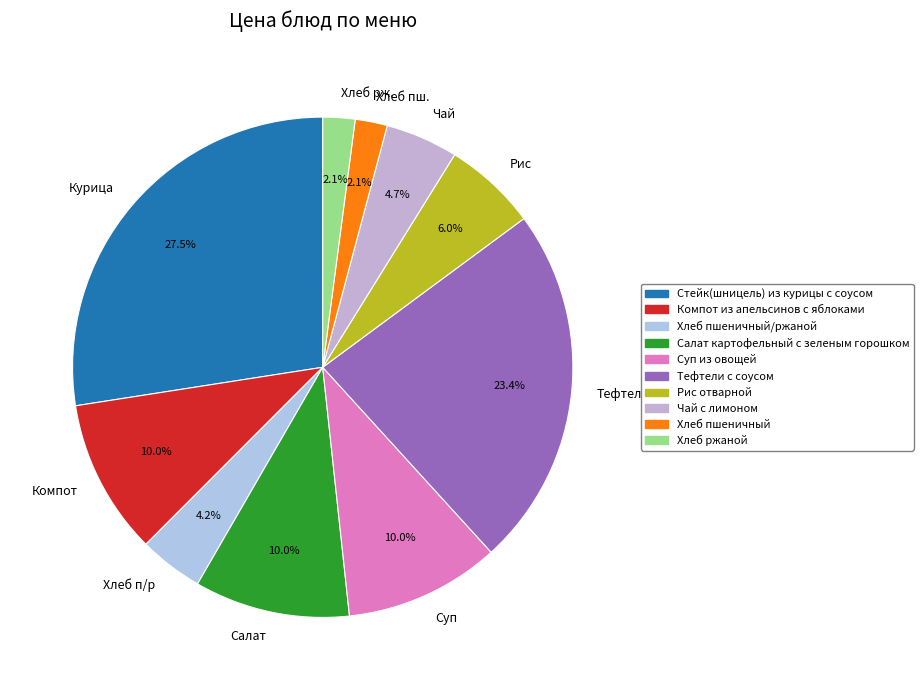

To the nearest percent, what is the difference between the largest and smallest slice percentages?

25%